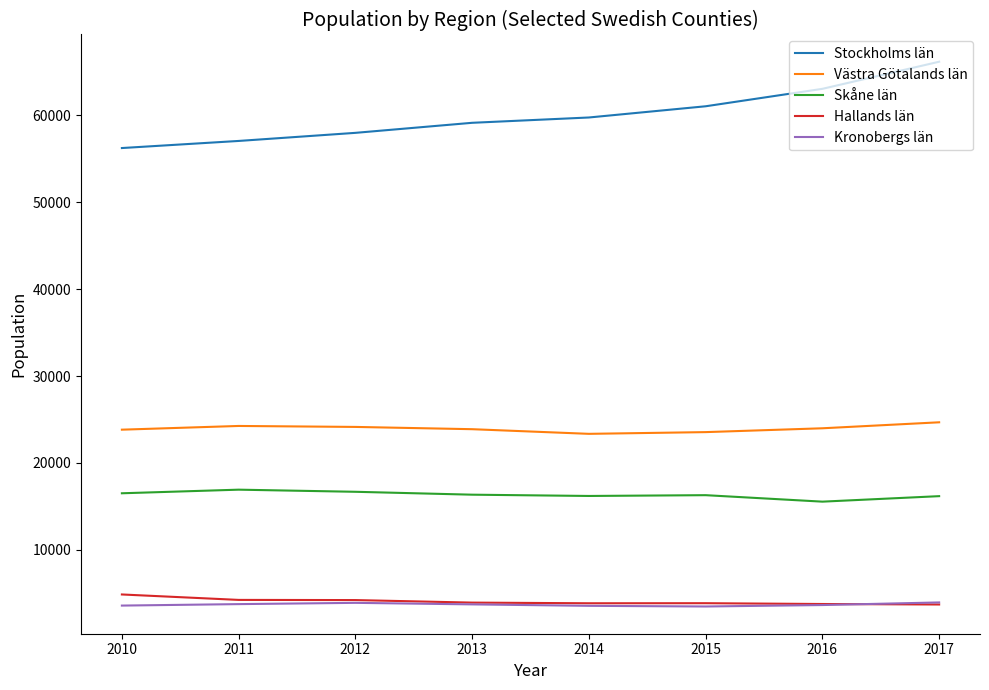

True or false: Hallands län and Västra Götalands län intersect in this chart.

False